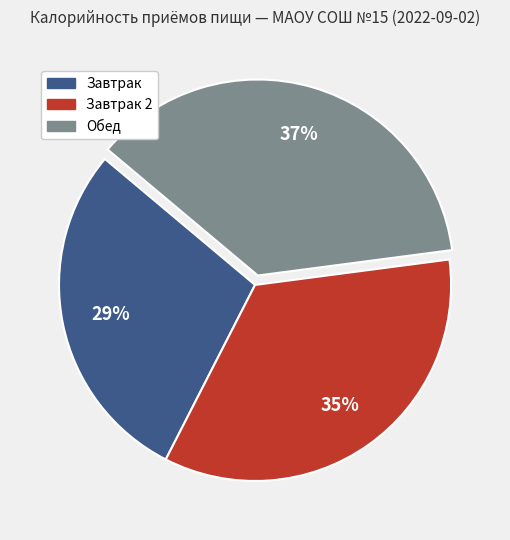

What is the largest slice in the pie chart?

Обед